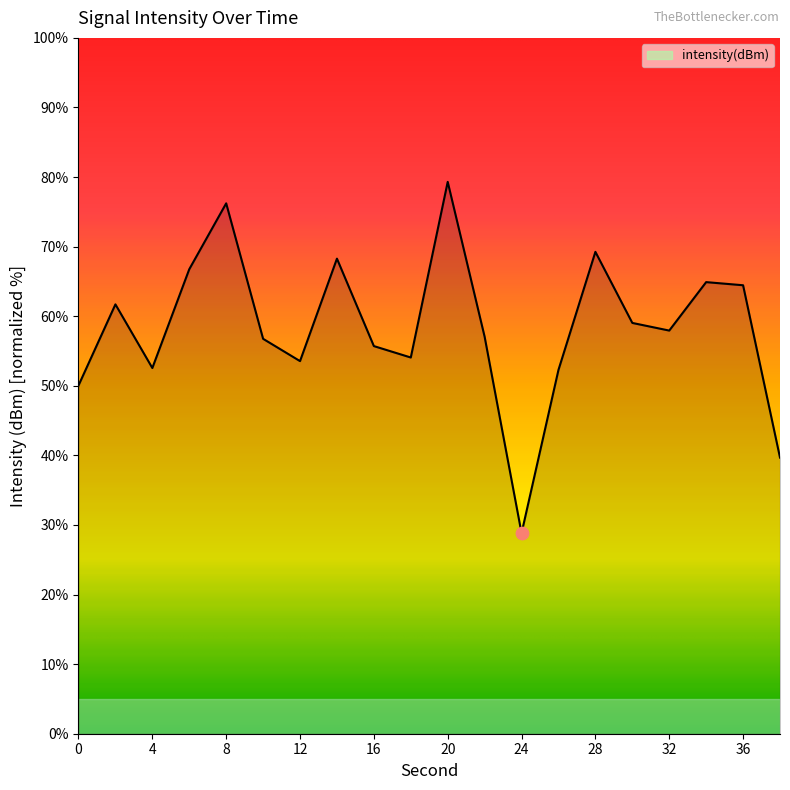

What is the smallest value displayed?

28.8